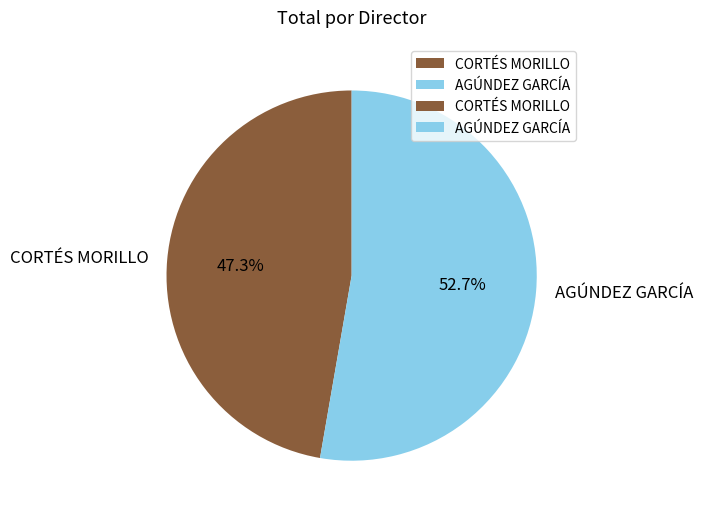

How many segments does this pie chart have?

2